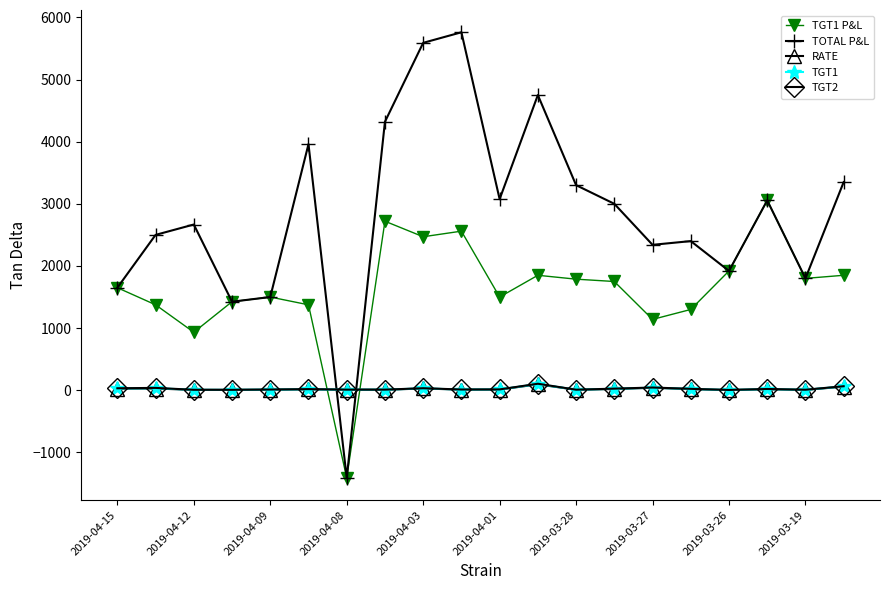

What is the highest value of the TGT1 P&L series?

3055.0